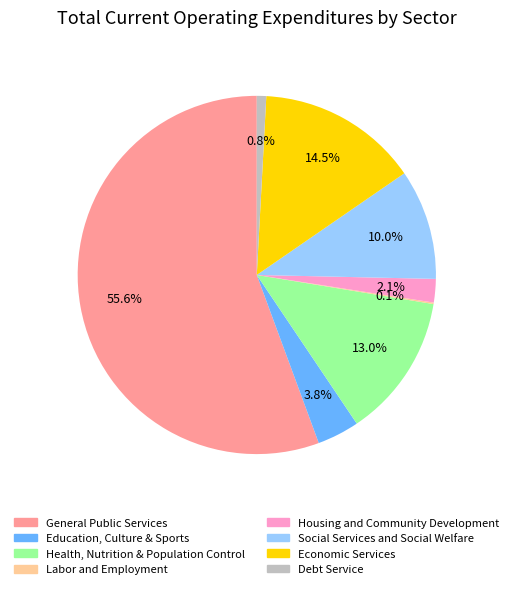

What percentage is NOT represented by Debt Service?

99.2%